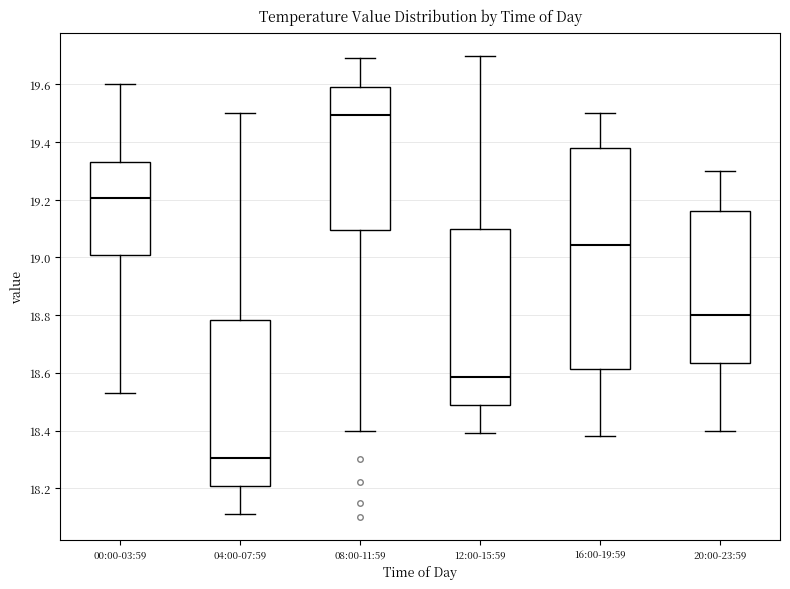

Comparing the boxes themselves (not the whiskers), which one is the tallest?

16:00-19:59